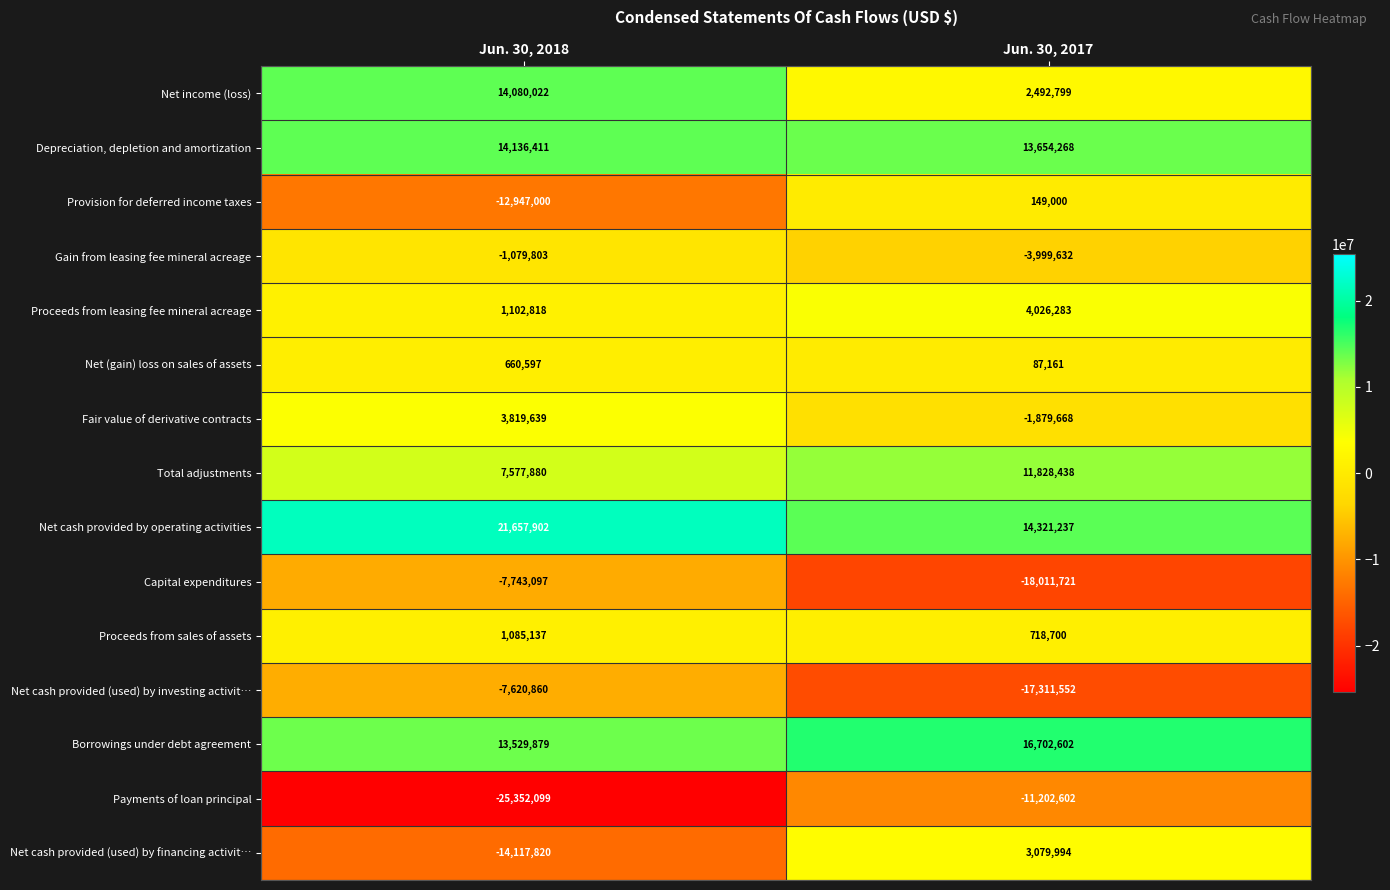

Is it true that Depreciation, depletion and amortization equals 4565956 at Jun. 30, 2017?

False